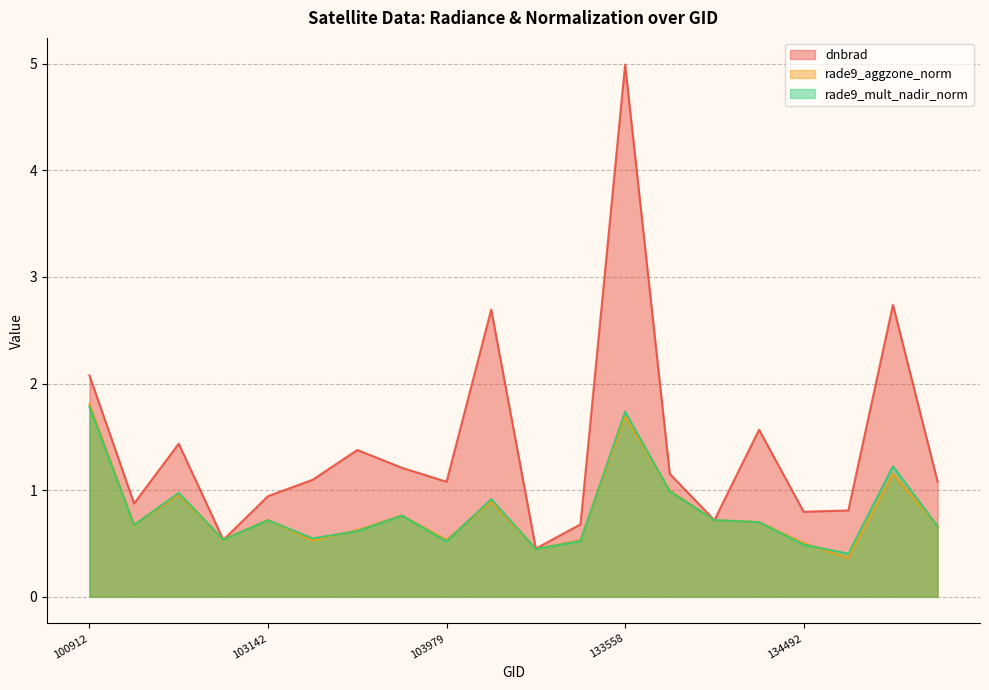

True or false: dnbrad and rade9_mult_nadir_norm cross at least once.

True